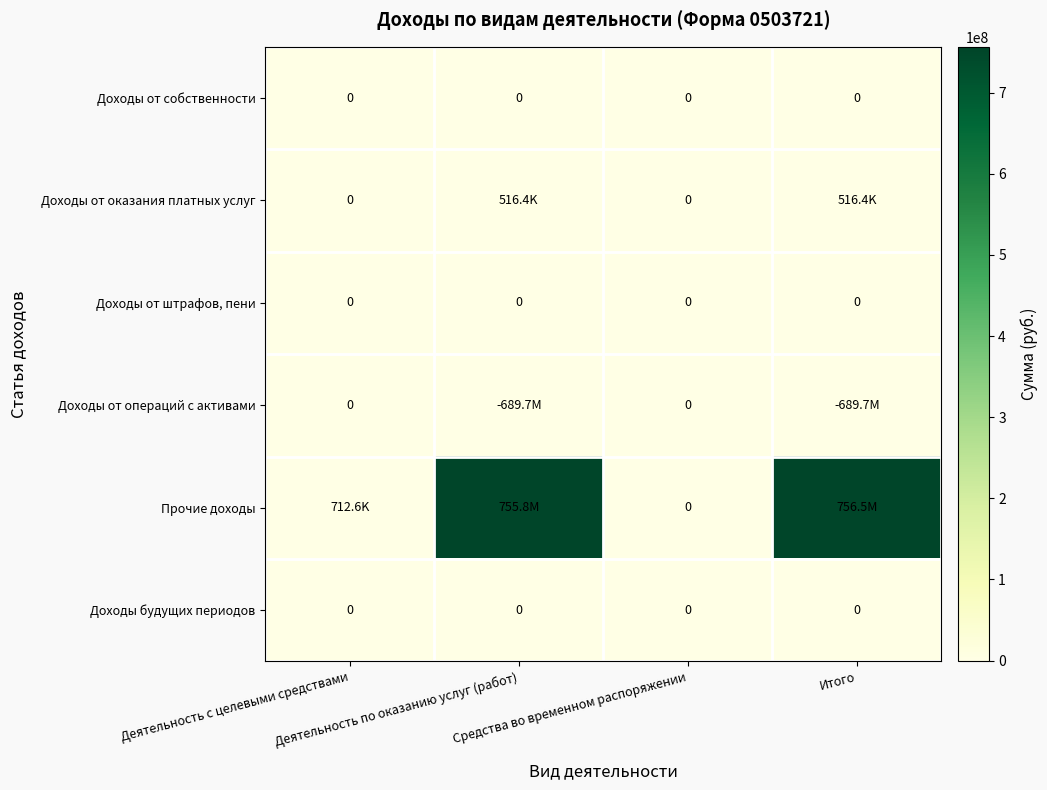

List the series in order of their peak value, lowest first.

Доходы от собственности, Доходы от штрафов, пени, Доходы от операций с активами, Доходы будущих периодов, Доходы от оказания платных услуг, Прочие доходы